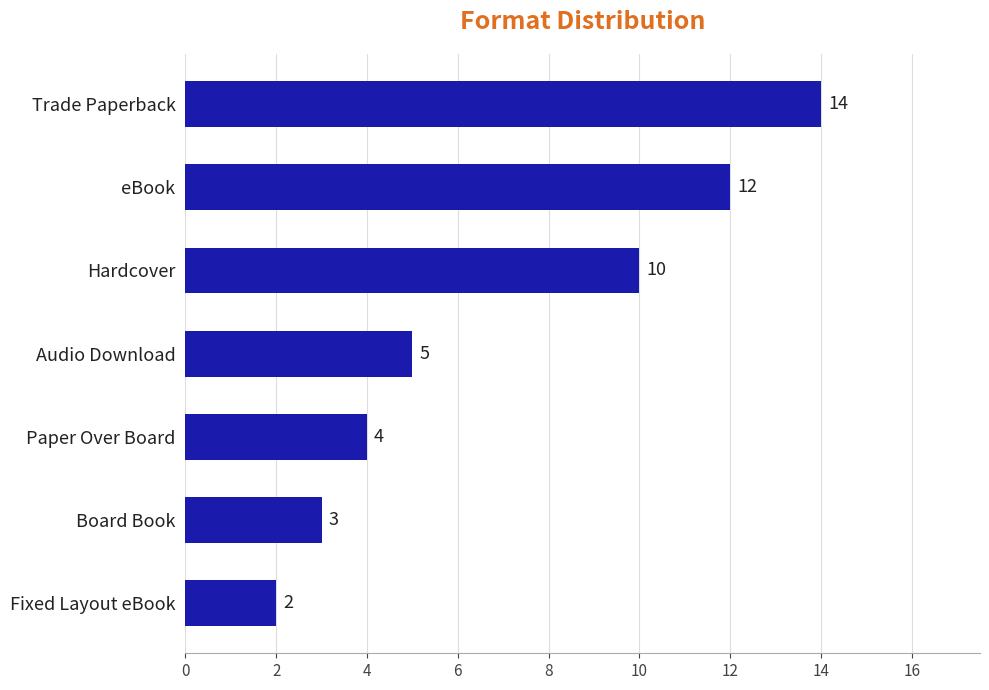

Is it true that the value at Fixed Layout eBook is 3?

False